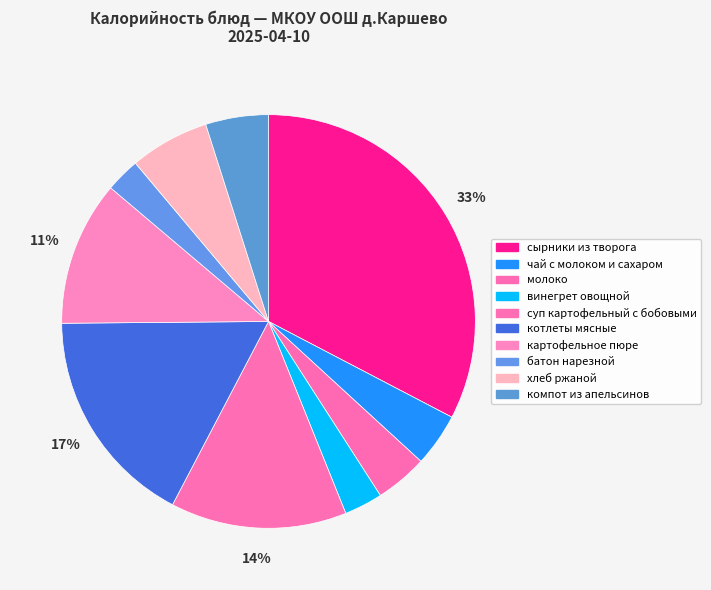

To the nearest percent, what percentage of the pie is хлеб ржаной?

6%